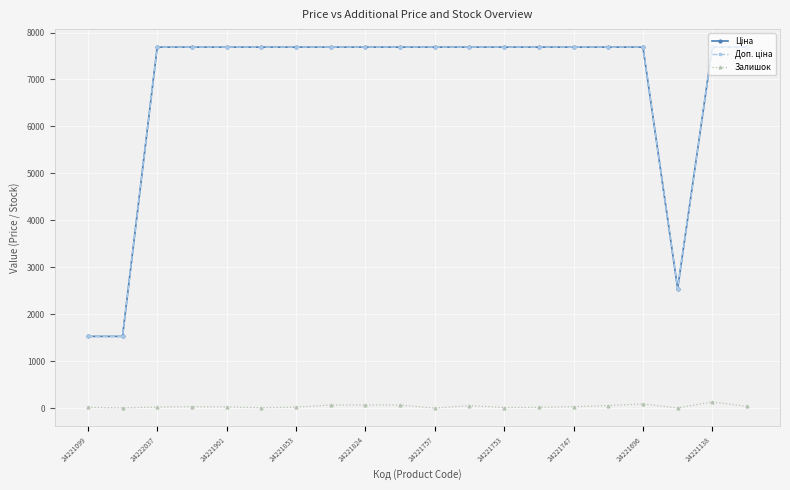

True or false: Залишок has more than 1 points higher than both neighbors.

True